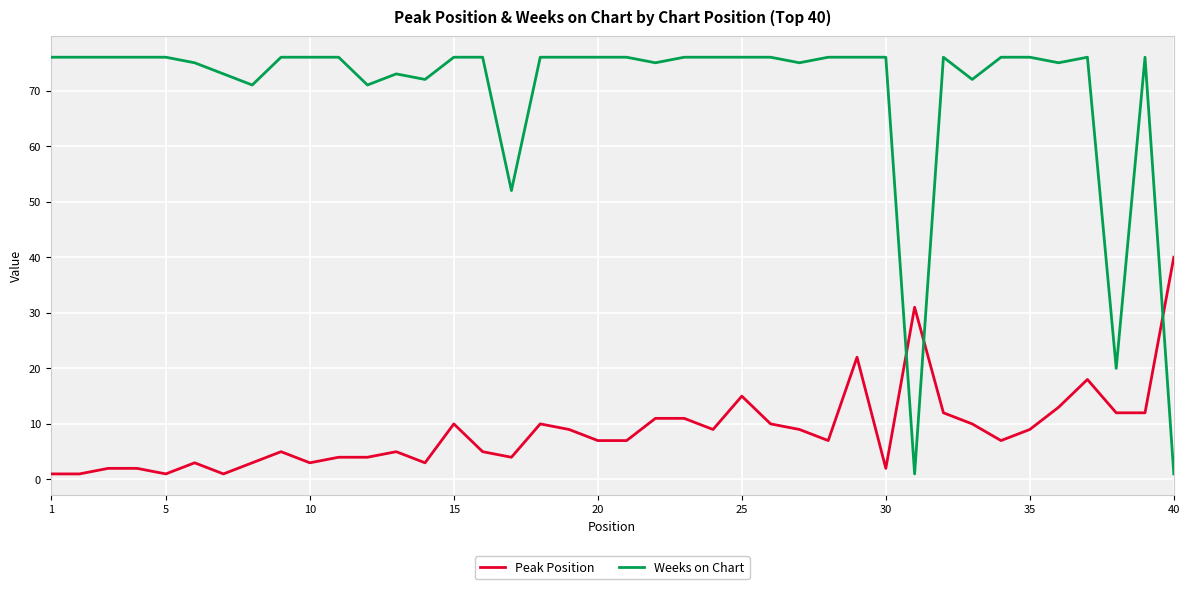

Rank the series by their average value, from lowest to highest.

Peak Position, Weeks on Chart